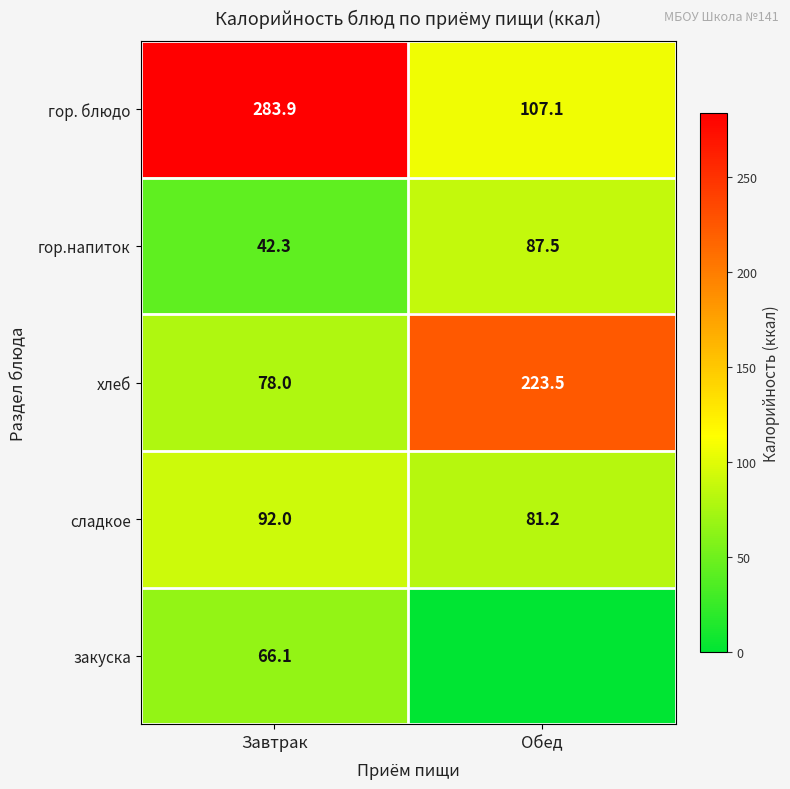

True or false: хлеб has a value of 298.8 at Обед.

False